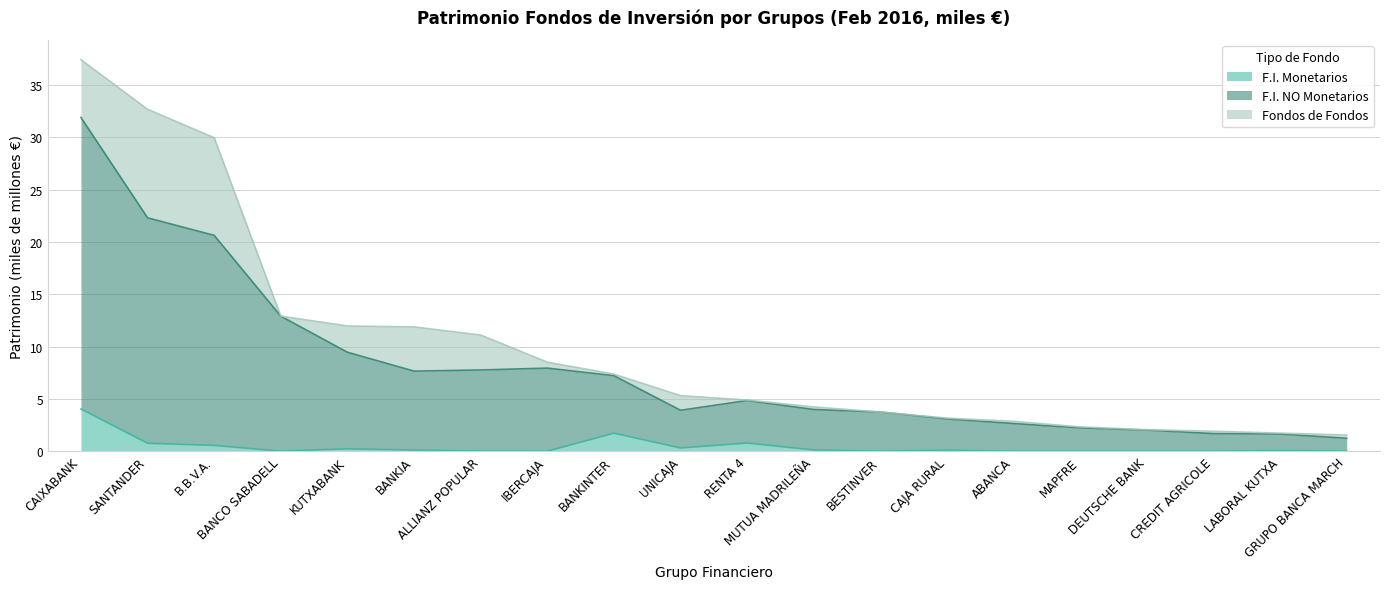

How many lines are shown in the chart?

3